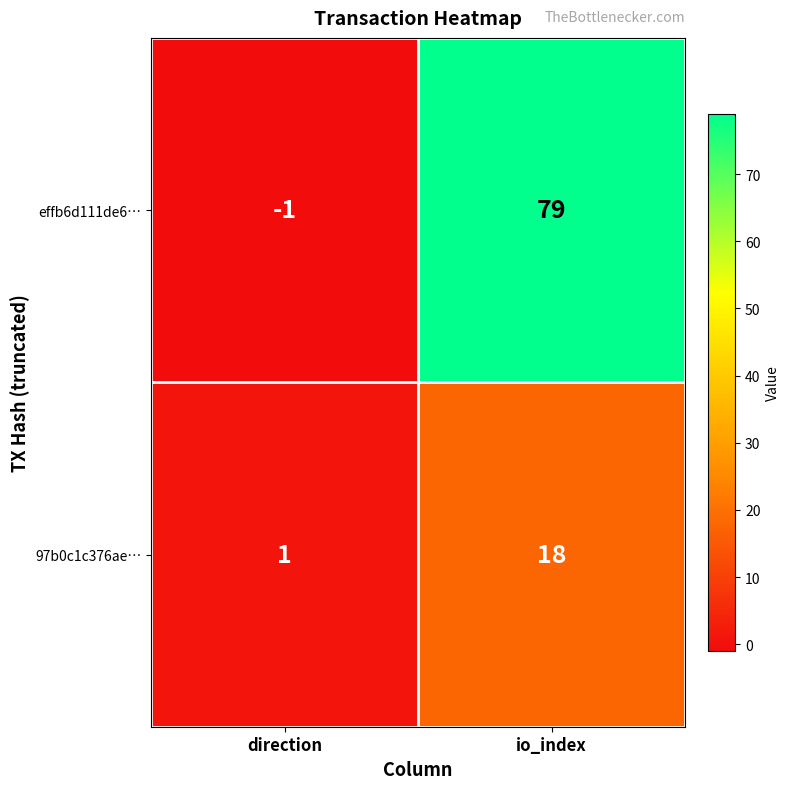

List the series in order of their peak value, lowest first.

97b0c1c376ae…, effb6d111de6…